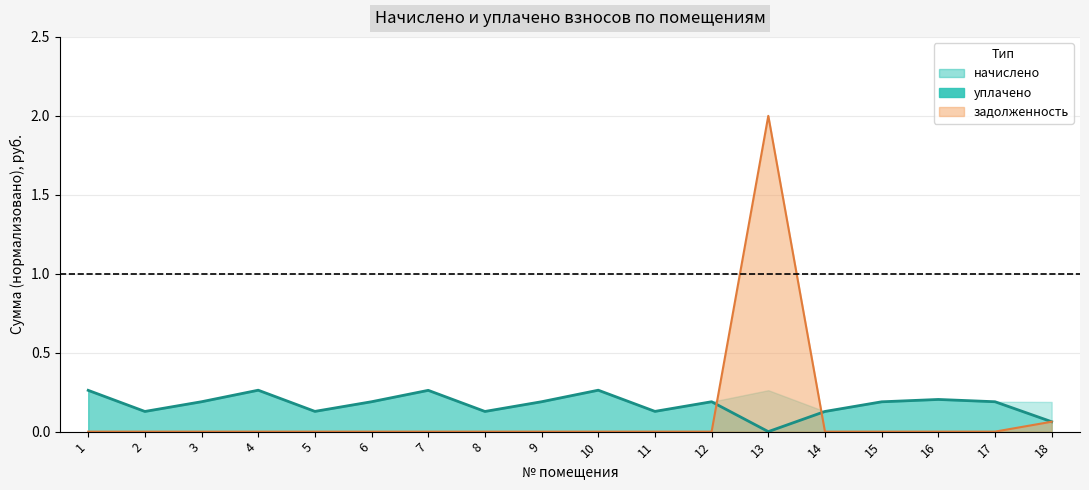

How many lines are shown in the chart?

2